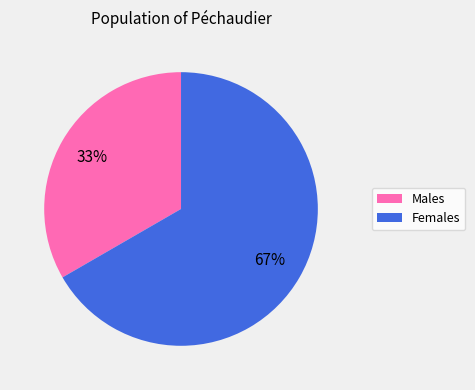

To the nearest percent, what is the average slice percentage?

50%